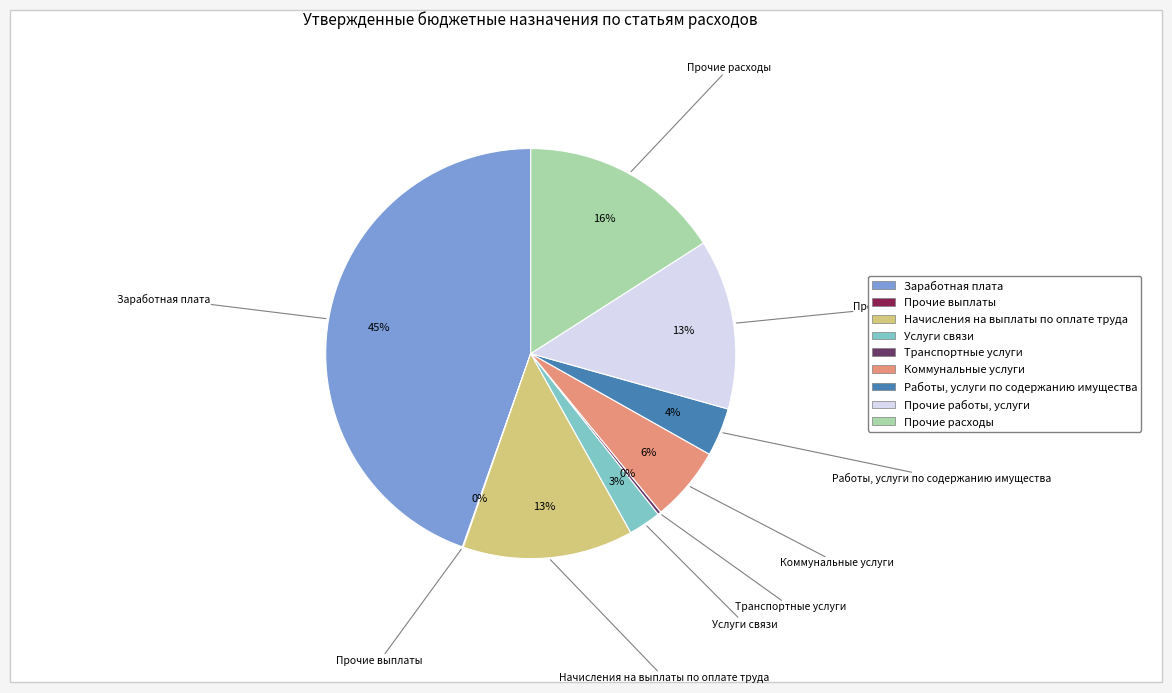

True or false: Услуги связи accounts for 3% of the total.

True